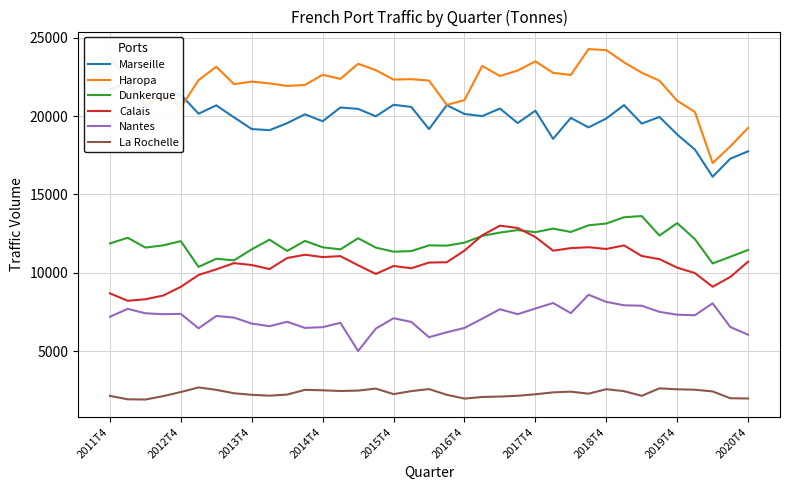

What is the average value of the La Rochelle series?

2312